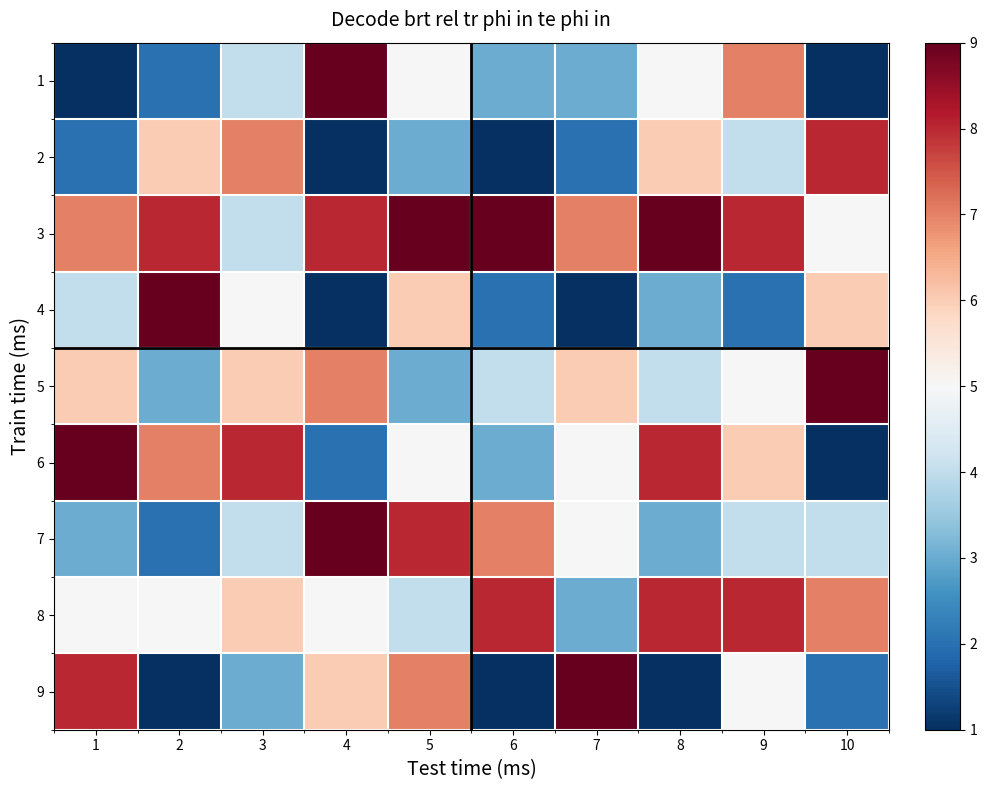

At 1, list the series in order from largest to smallest.

6, 9, 3, 5, 8, 4, 7, 2, 1